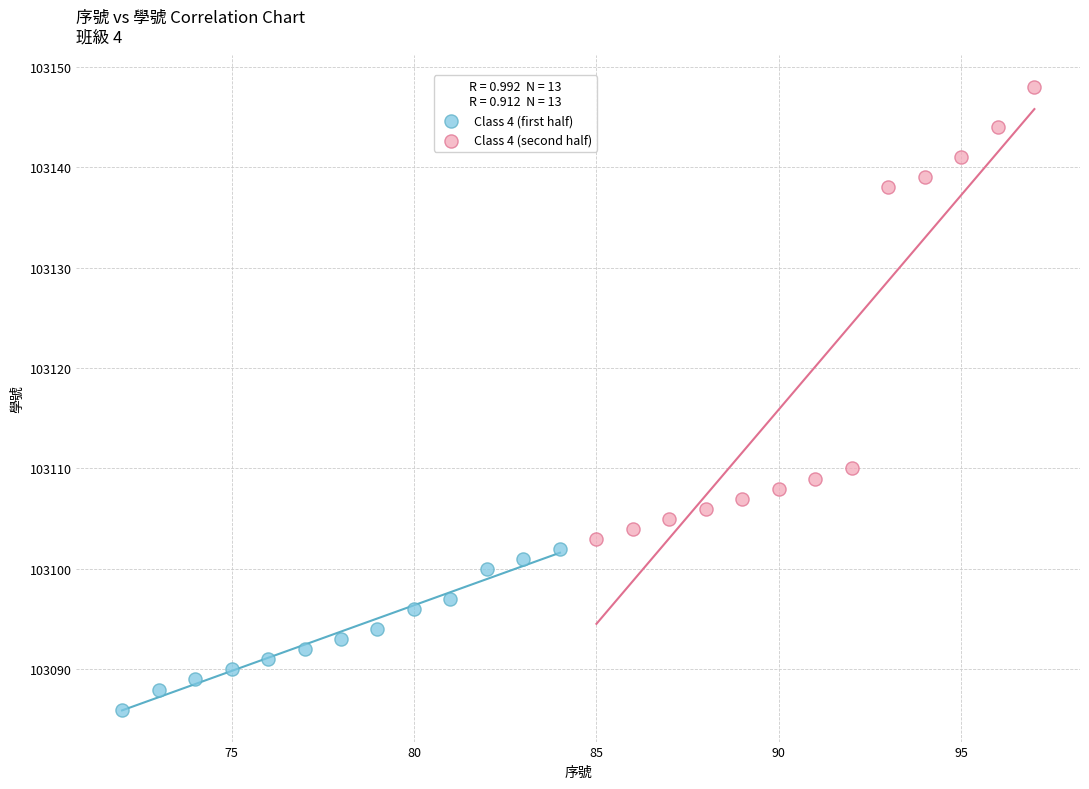

Which series contains the highest Y value?

Class 4 (second half)